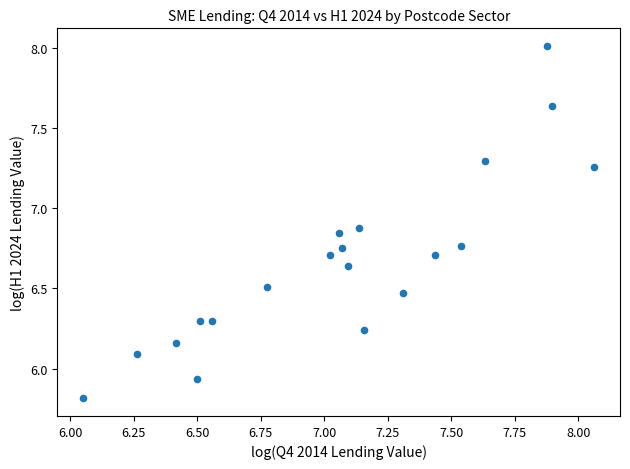

What is the range of X values (max minus min)?

2.0